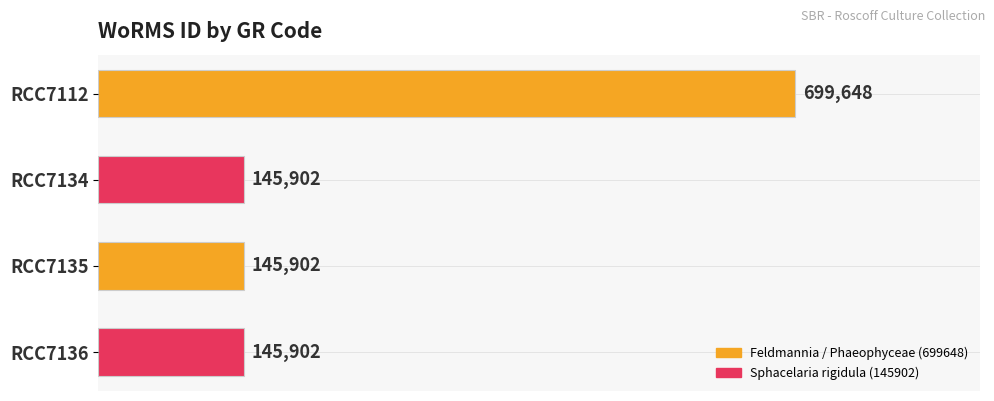

Approximately how many times larger is the value at RCC7136 compared to RCC7135?

1.0